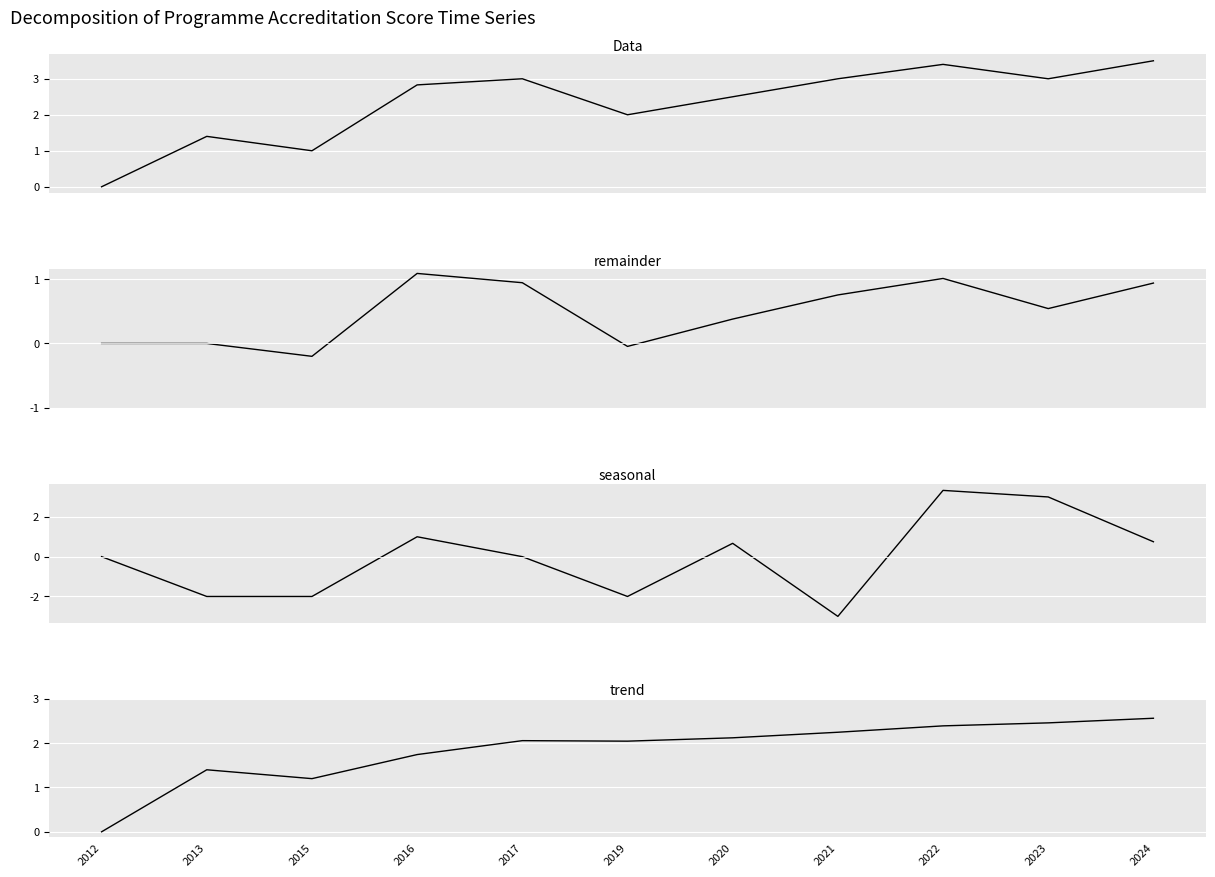

The trend series shows 1.5 at 2020. True or false?

False